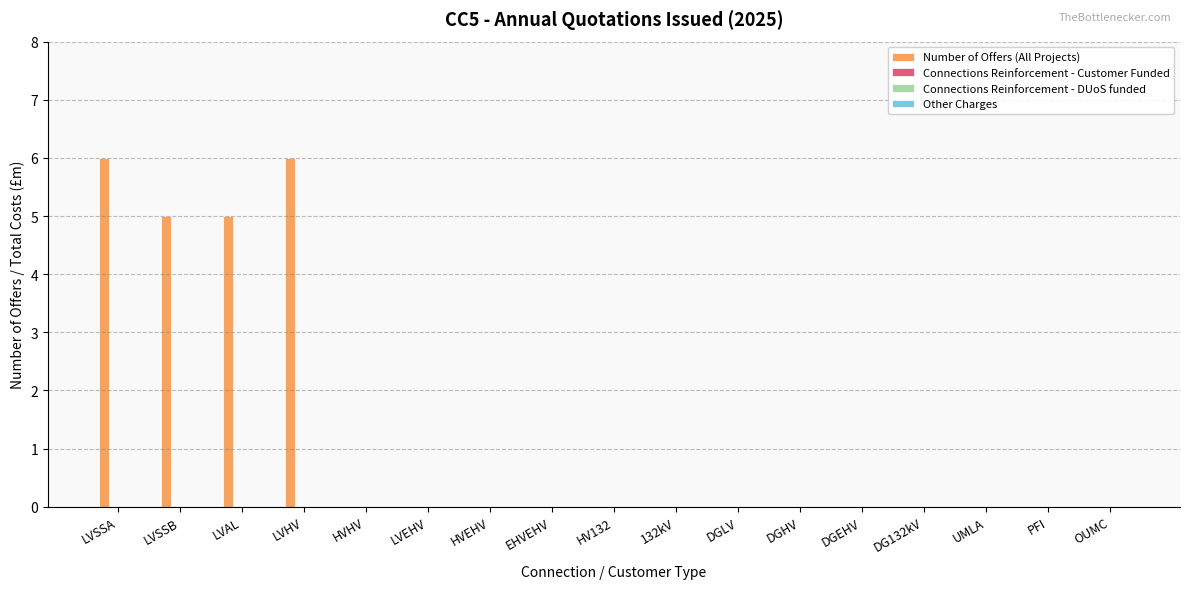

True or false: the data shows 7 at LVSSB.

False